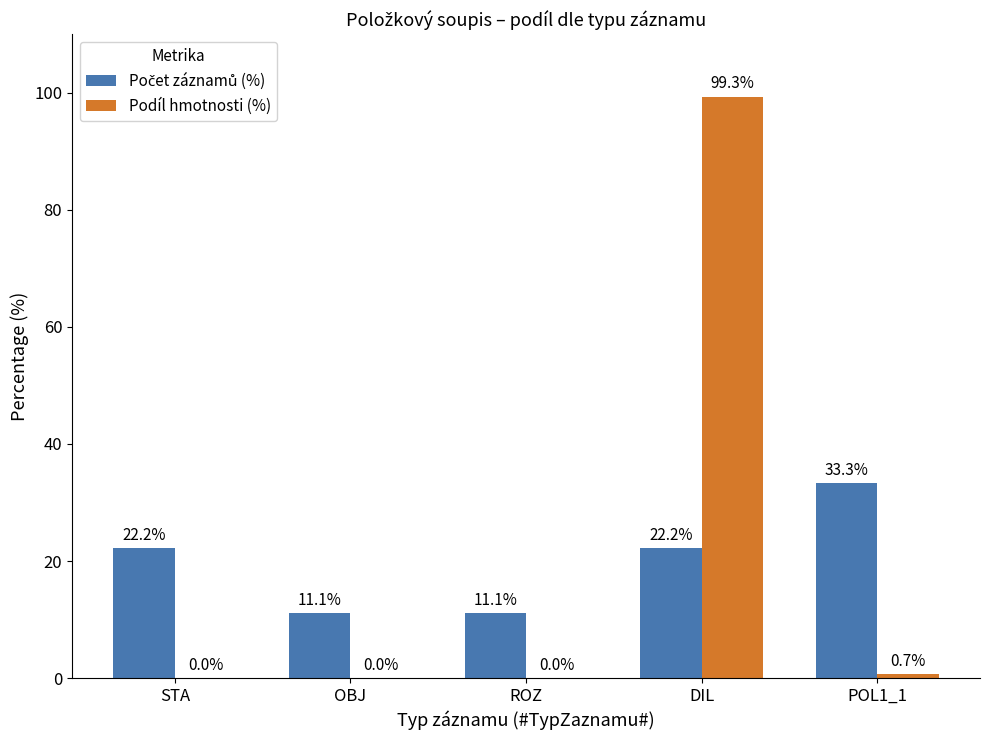

How many groups of bars are there?

5